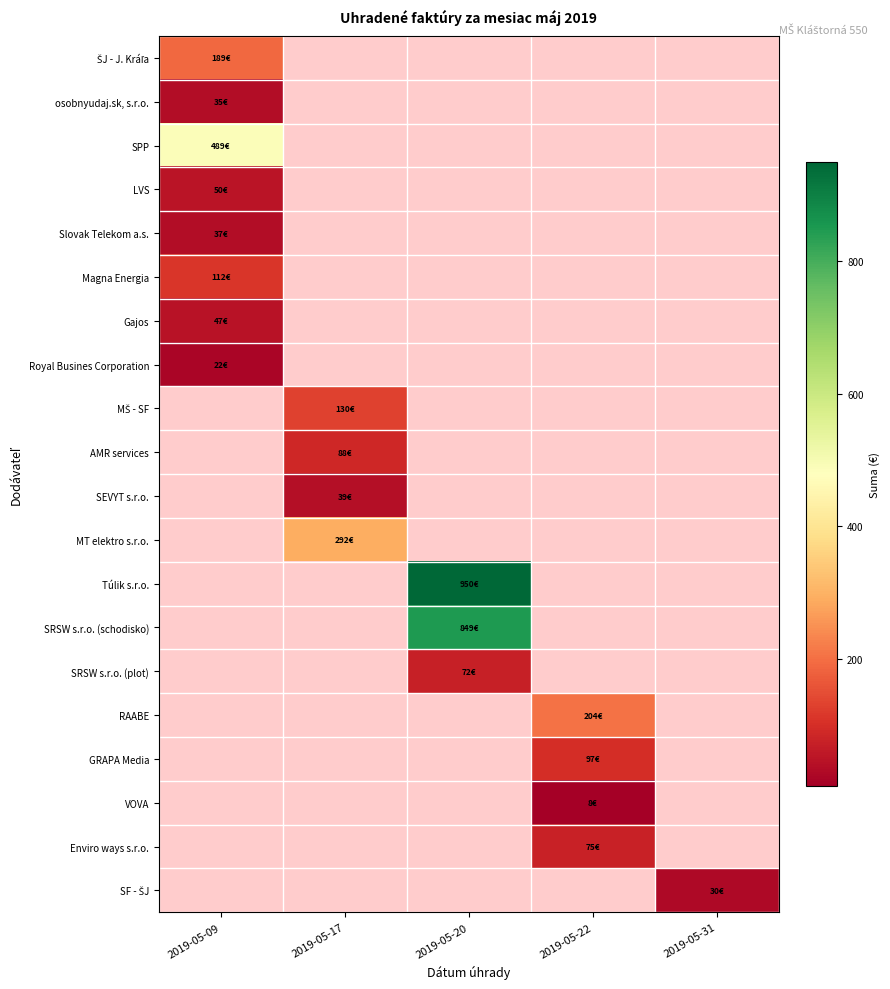

What is the greatest value displayed?

950.0